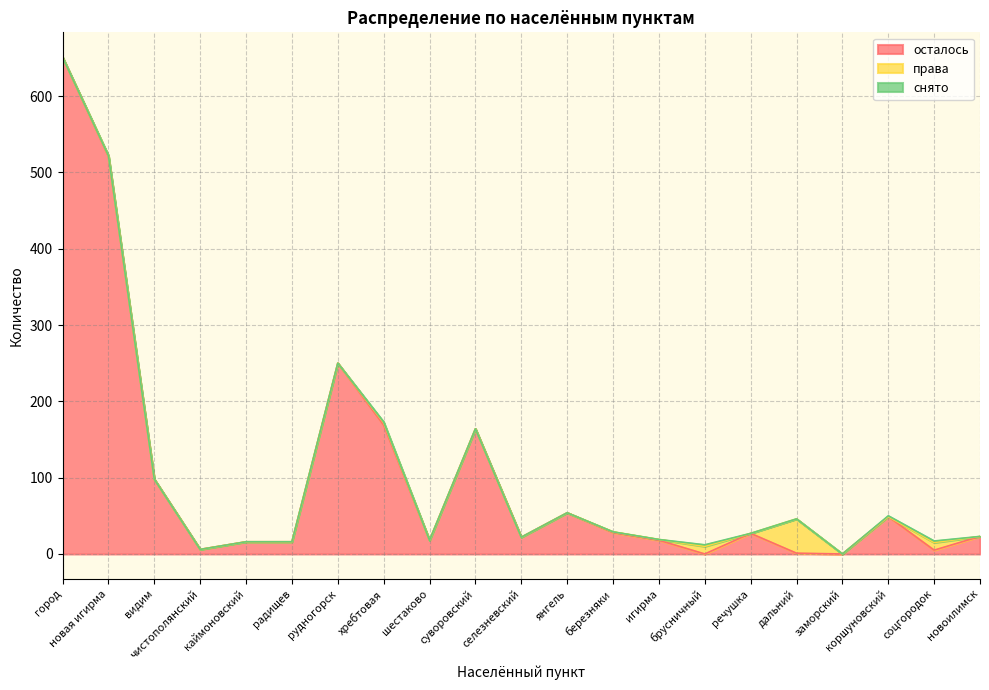

Between хребтовая and дальний, which is larger?

хребтовая